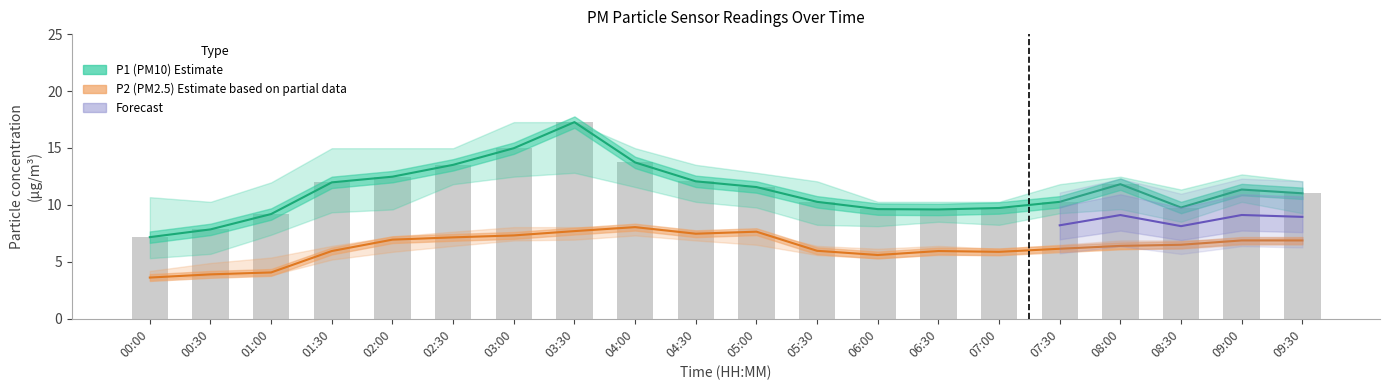

How many values in the P2 series exceed 6?

12